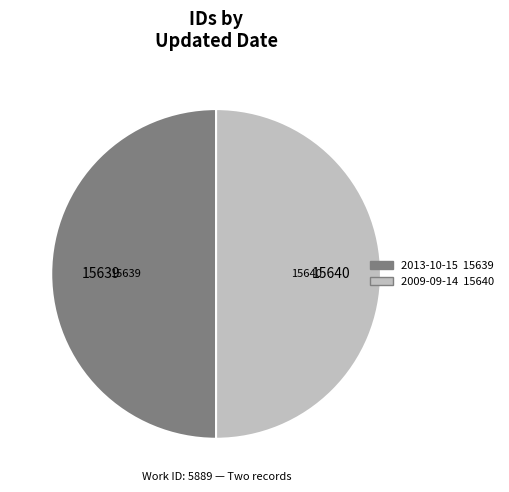

Approximately how many times larger is the value at 2013-10-15 compared to 2009-09-14?

1.0